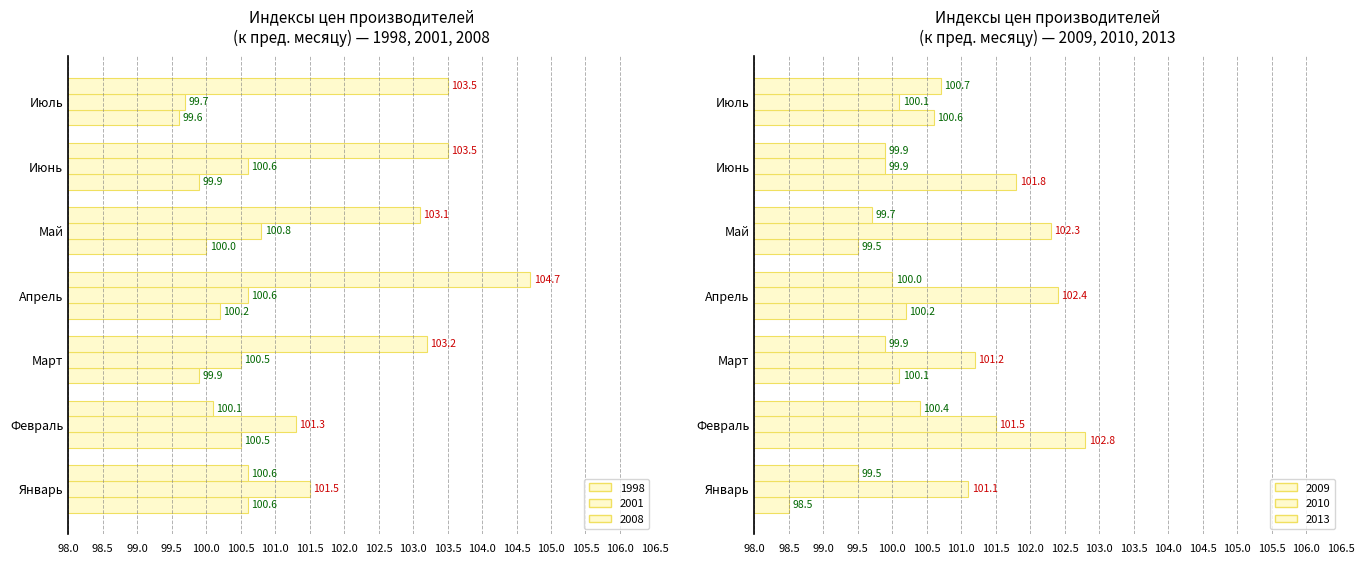

What are all the series names shown in the legend?

2008, 2010, 1998, 2001, 2009, 2013